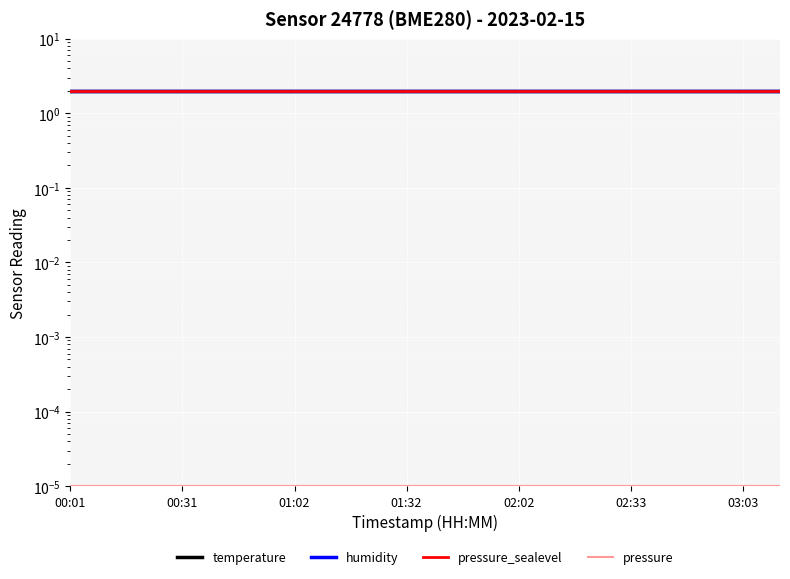

Between 14 and 19, which series saw the biggest shift?

temperature